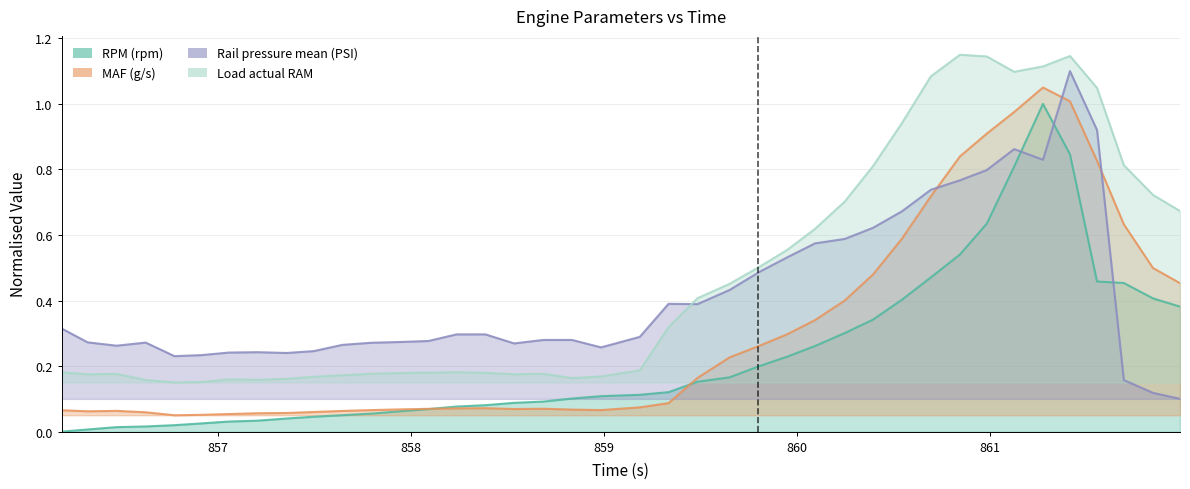

True or false: Load actual RAM and MAF (g/s) cross at least once.

False